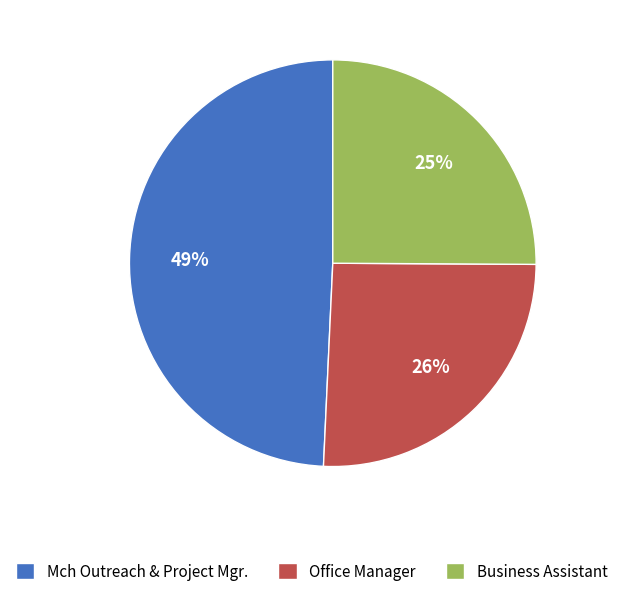

Is there a majority slice in this chart?

No